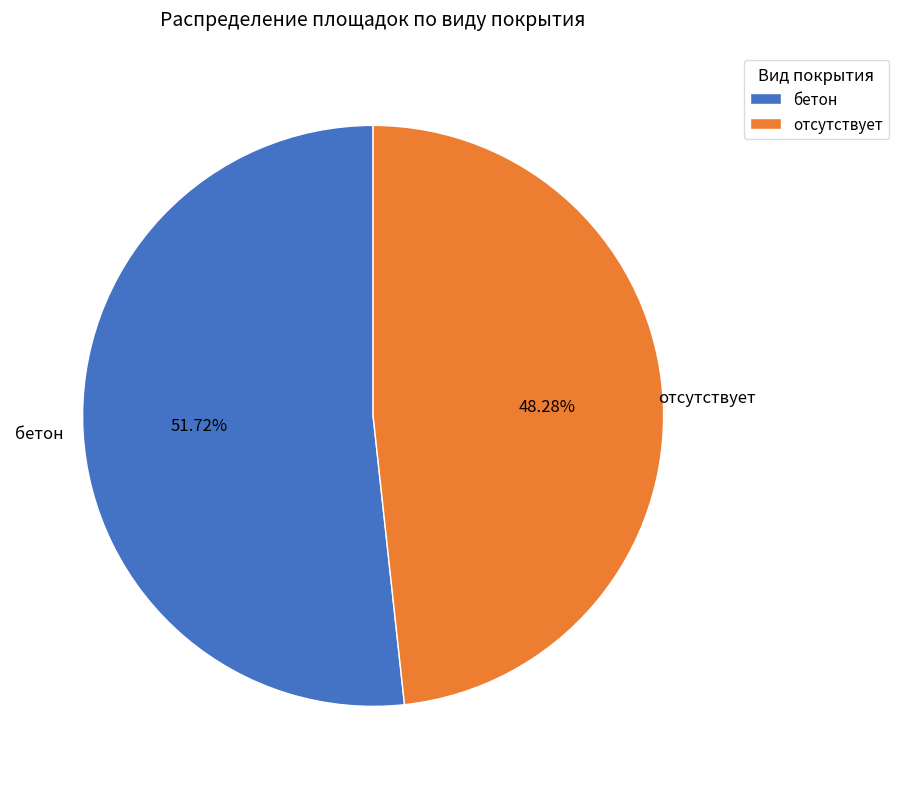

To the nearest percent, what percentage of the pie is бетон?

52%